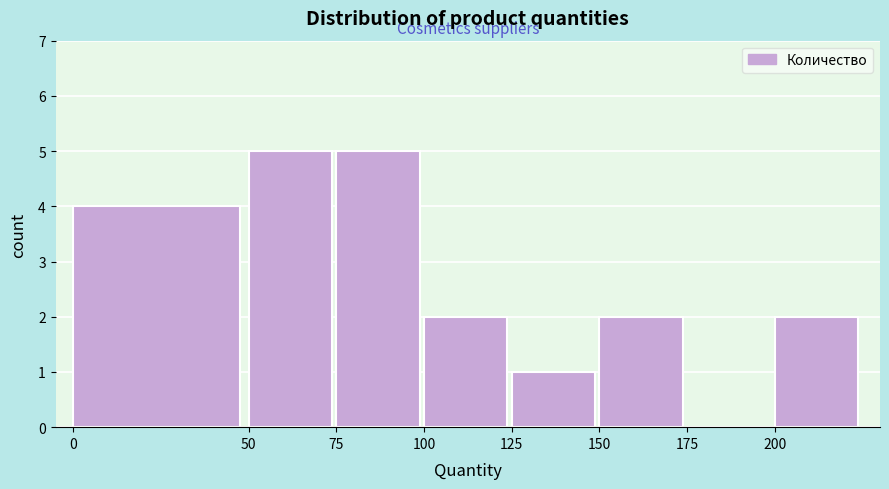

What is the height of the bar covering 100 to 125 on the x-axis? The values are not printed on the chart, so give them approximately, as read against the axis.

2